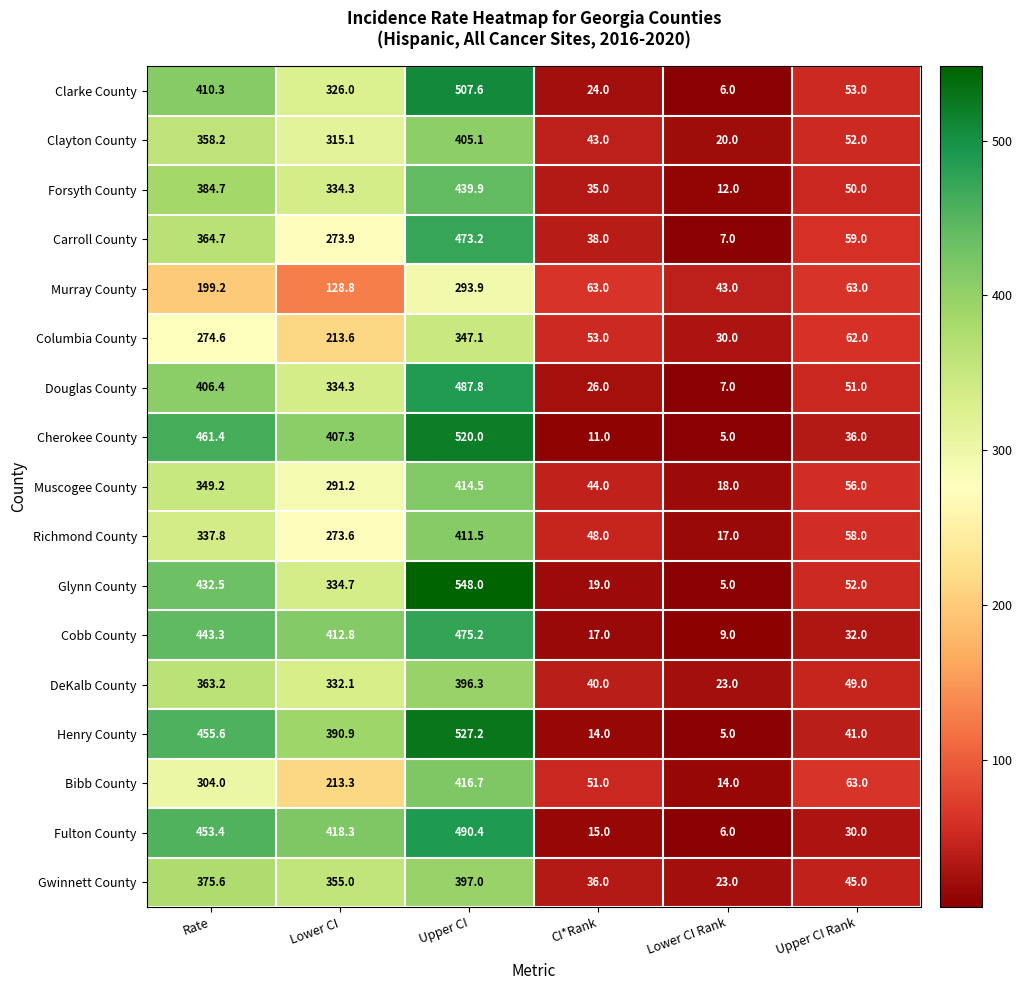

What is the difference between the maximum and second lowest values in the Clayton County series?

362.1